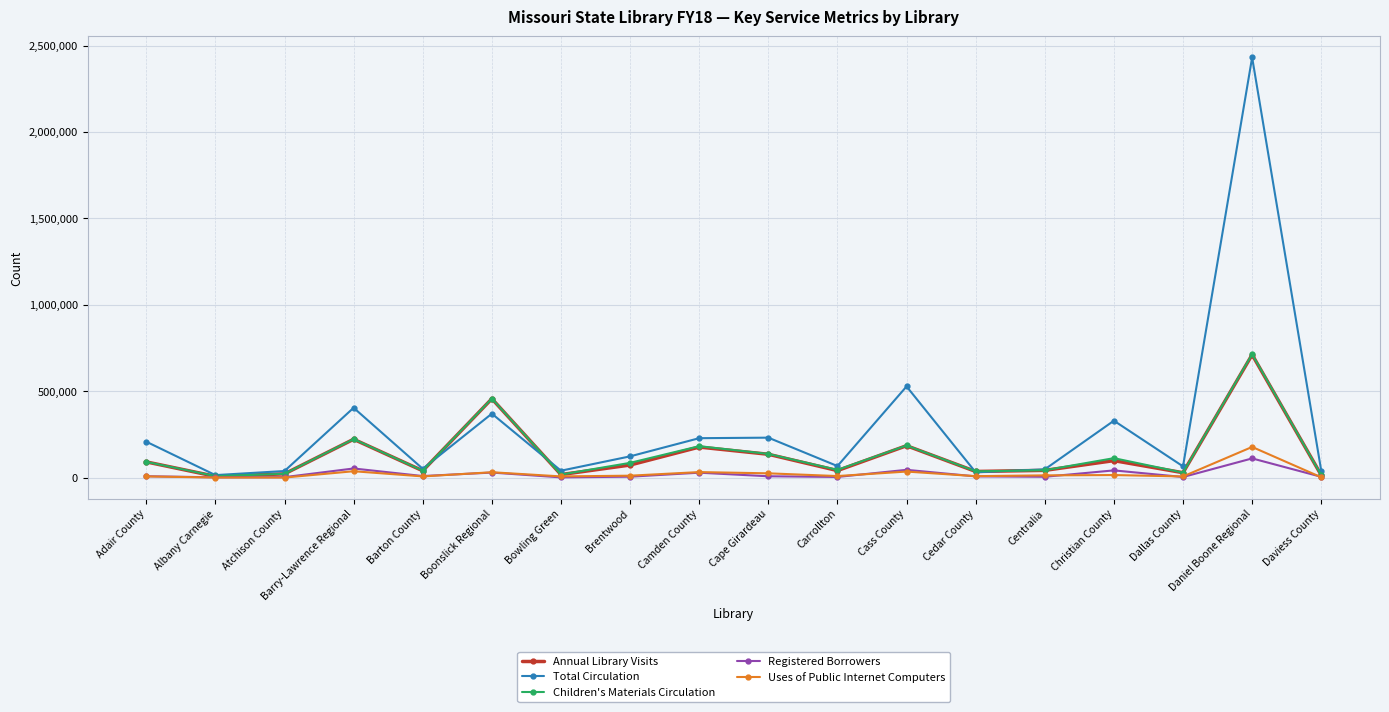

Is the value of Uses of Public Internet Computers at Brentwood greater than the value of Total Circulation at Cass County?

No